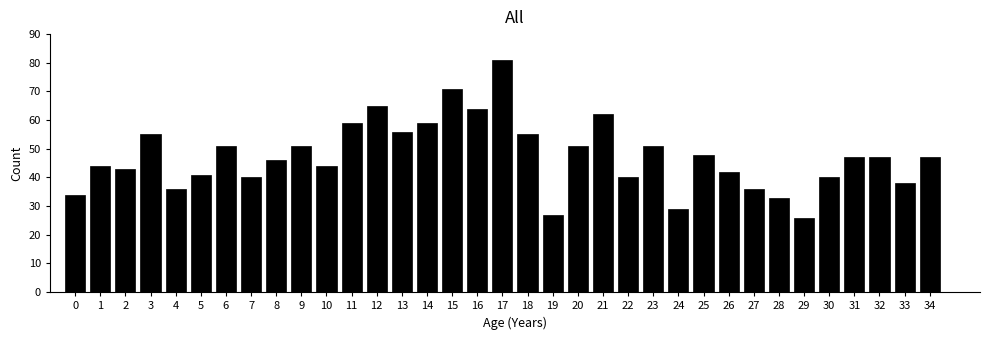

What is the maximum value shown in the chart?

81